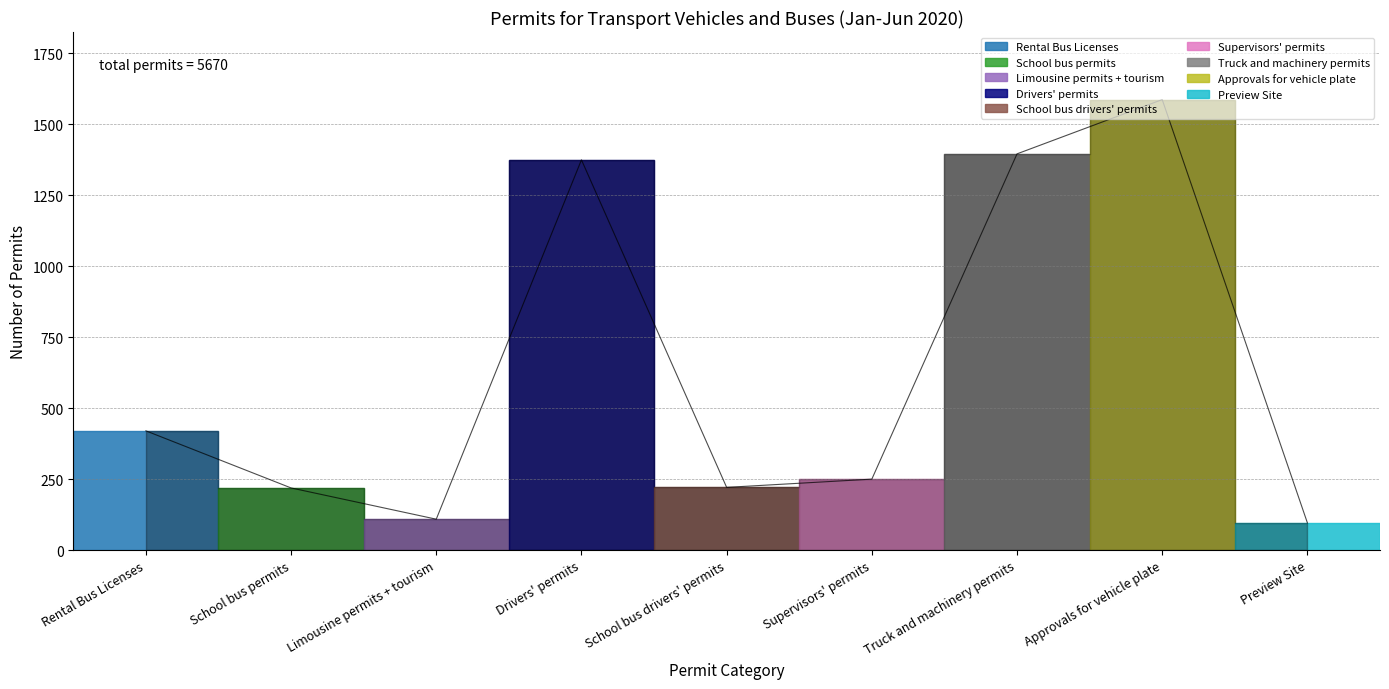

What is the greatest value displayed?

1586